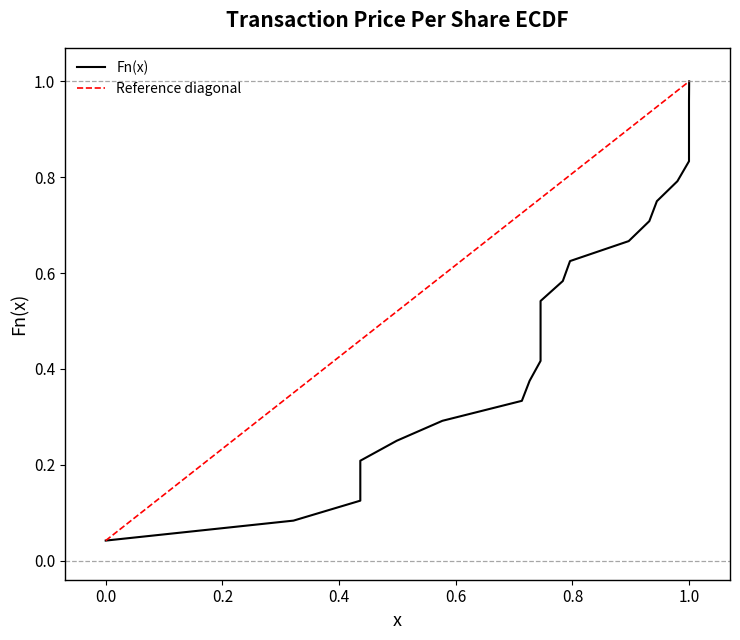

What is the value of the Reference diagonal point at the 21st from the left?

0.9